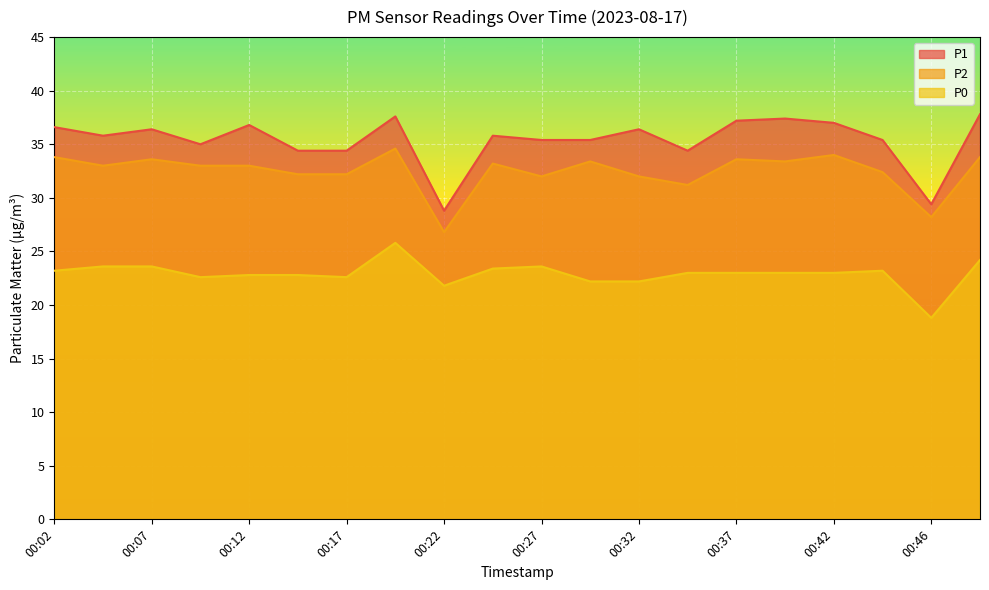

At 00:24, list the series in order from smallest to largest.

P0, P2, P1